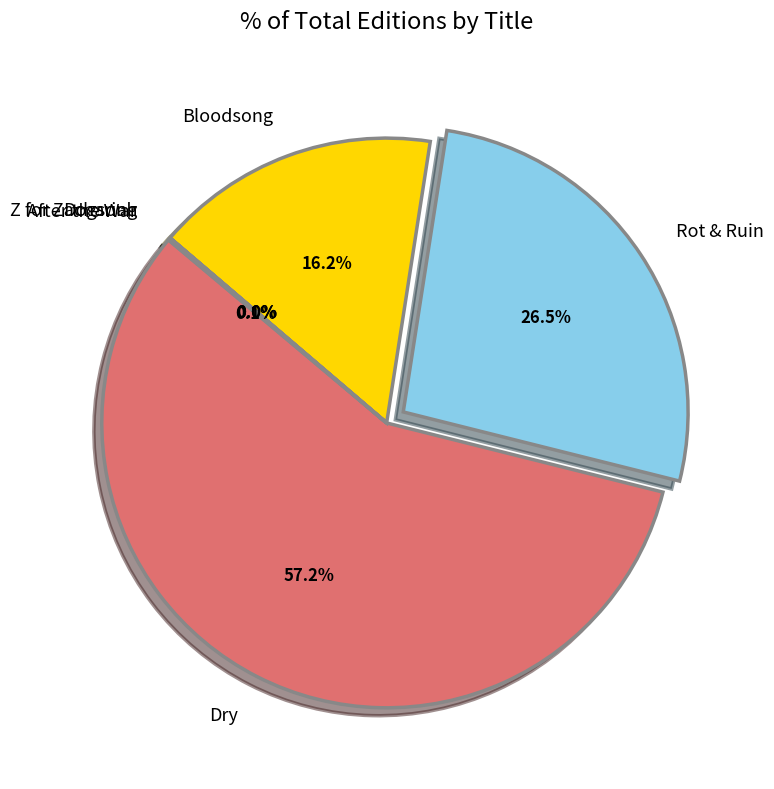

What portion of the pie excludes Bloodsong?

83.8%